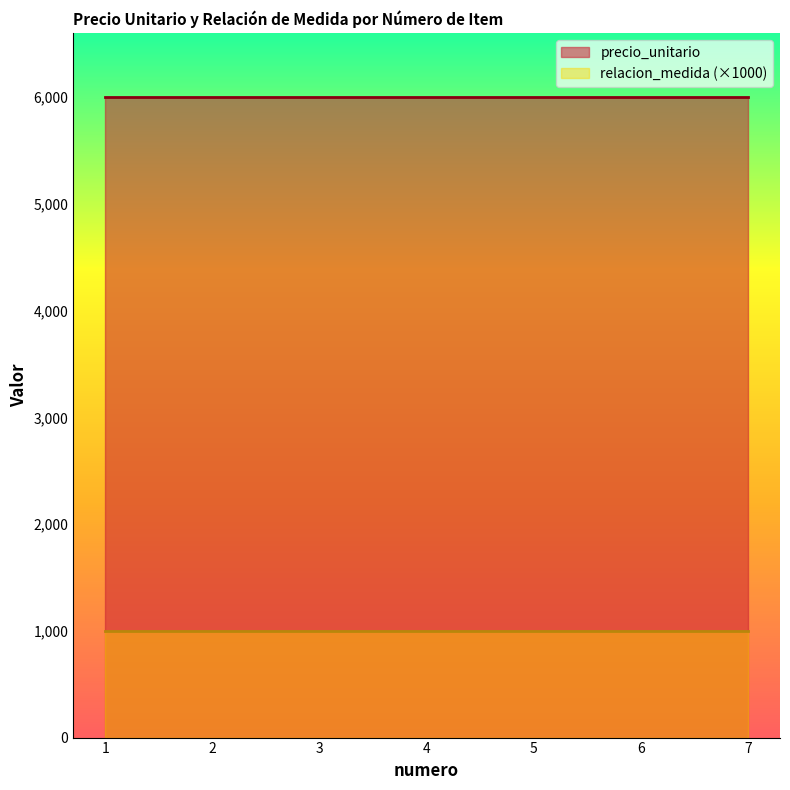

At 5, list the series in order from smallest to largest.

relacion_medida (×1000), precio_unitario